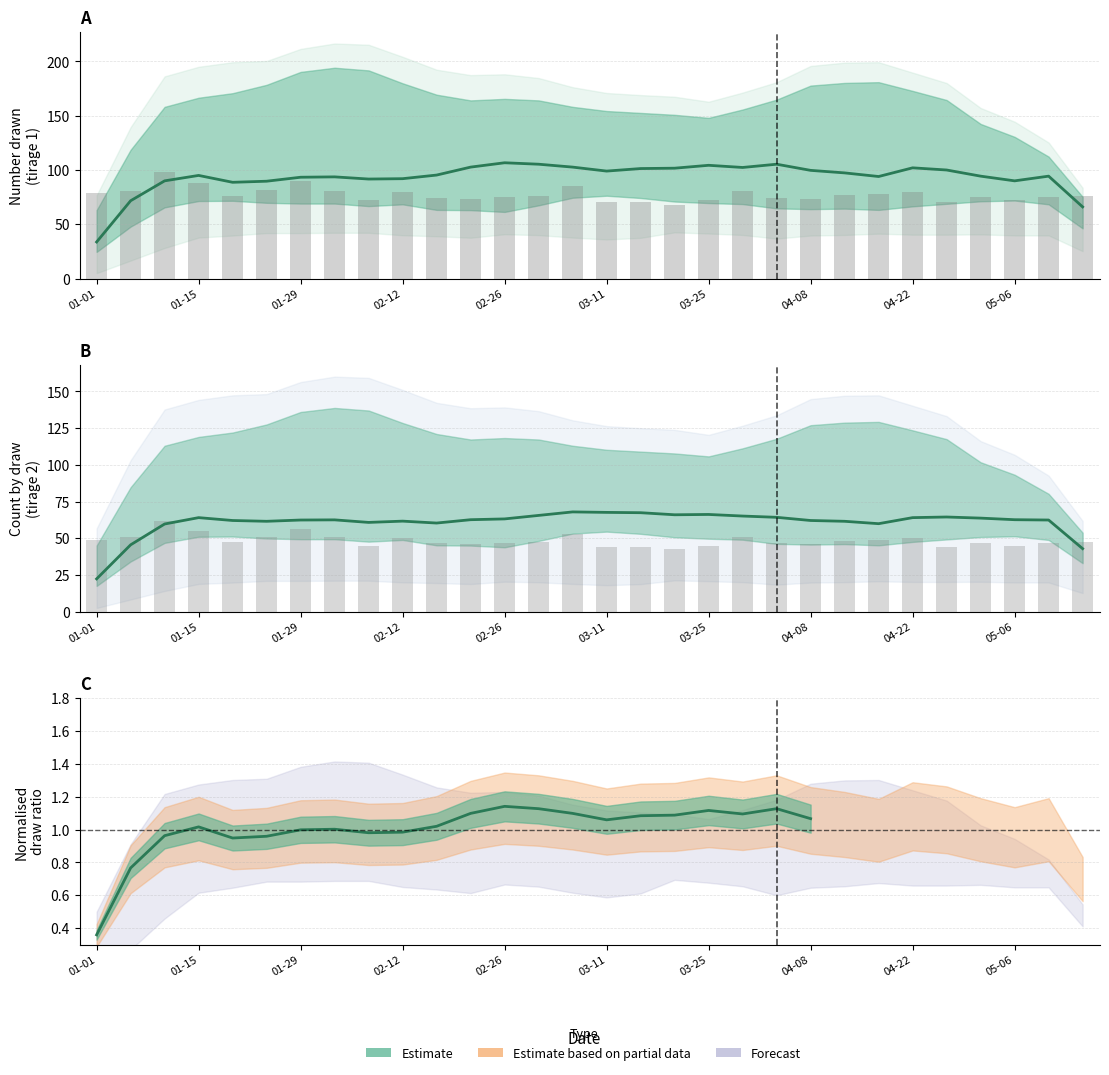

True or false: row_lower2 has a value of 42 at 2024-02-26.

False